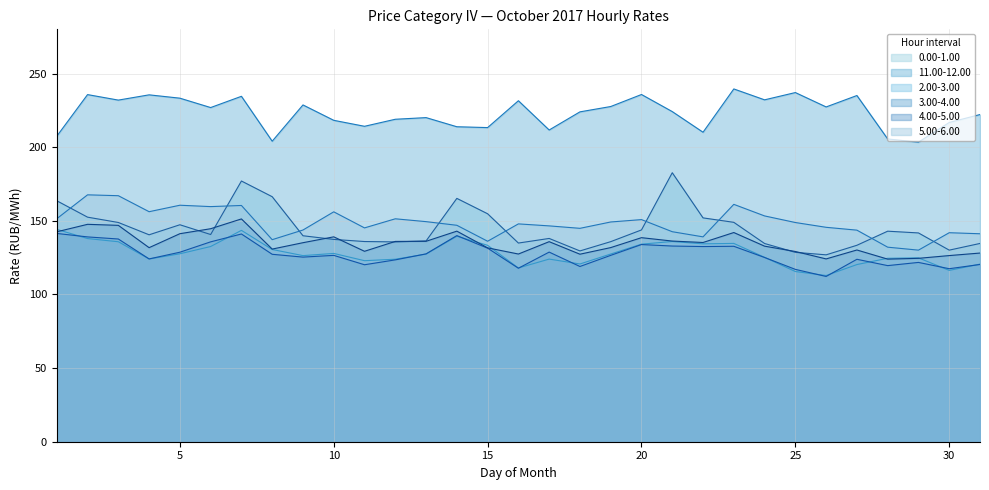

Reading left to right, transcribe all the data shown in this chart.

0.00-1.00: 1=163.6	2=152.5	3=148.9	4=140.5	5=147.3	6=140.7	7=177.0	8=166.4	9=139.8	10=137.4	11=135.9	12=135.7	13=136.3	14=165.2	15=154.8	16=134.9	17=138.0	18=129.5	19=135.8	20=143.8	21=182.6	22=152.0	23=149.0	24=134.6	25=128.6	26=126.9	27=133.4	28=142.9	29=141.8	30=130.1	31=134.6
11.00-12.00: 1=207.4	2=235.7	3=231.9	4=235.5	5=233.3	6=226.9	7=234.5	8=204.0	9=228.7	10=218.2	11=214.2	12=218.9	13=220.1	14=213.9	15=213.3	16=231.5	17=211.7	18=224.0	19=227.6	20=235.8	21=224.2	22=210.1	23=239.5	24=232.1	25=237.1	26=227.3	27=235.1	28=205.6	29=203.4	30=216.8	31=222.2
2.00-3.00: 1=144.2	2=137.9	3=135.8	4=124.1	5=127.6	6=132.5	7=143.5	8=130.5	9=126.4	10=127.8	11=122.9	12=123.9	13=127.4	14=139.5	15=133.3	16=118.0	17=124.0	18=120.7	19=127.4	20=134.2	21=135.9	22=134.4	23=134.7	24=125.2	25=115.6	26=112.8	27=120.3	28=124.5	29=124.8	30=116.3	31=120.6
3.00-4.00: 1=141.4	2=139.1	3=137.6	4=124.1	5=128.7	6=135.7	7=141.1	8=127.3	9=125.3	10=126.5	11=120.2	12=123.5	13=127.5	14=139.9	15=131.4	16=117.8	17=128.8	18=119.0	19=126.5	20=133.9	21=132.9	22=132.5	23=132.7	24=125.1	25=117.0	26=112.2	27=123.9	28=119.6	29=121.7	30=117.5	31=120.3
4.00-5.00: 1=142.5	2=147.6	3=146.9	4=131.8	5=141.2	6=144.6	7=151.3	8=130.8	9=135.1	10=139.1	11=129.3	12=136.0	13=136.1	14=143.0	15=131.6	16=127.4	17=135.8	18=127.3	19=131.8	20=138.5	21=136.2	22=135.3	23=142.0	24=132.8	25=129.2	26=124.1	27=130.2	28=124.0	29=124.5	30=126.4	31=128.1
5.00-6.00: 1=151.4	2=167.6	3=167.0	4=156.2	5=160.6	6=159.6	7=160.4	8=137.2	9=143.7	10=156.1	11=145.2	12=151.4	13=149.4	14=146.9	15=136.1	16=147.9	17=146.6	18=144.9	19=149.2	20=150.8	21=142.6	22=139.1	23=161.2	24=153.3	25=148.8	26=145.6	27=143.7	28=132.1	29=130.1	30=141.9	31=141.2